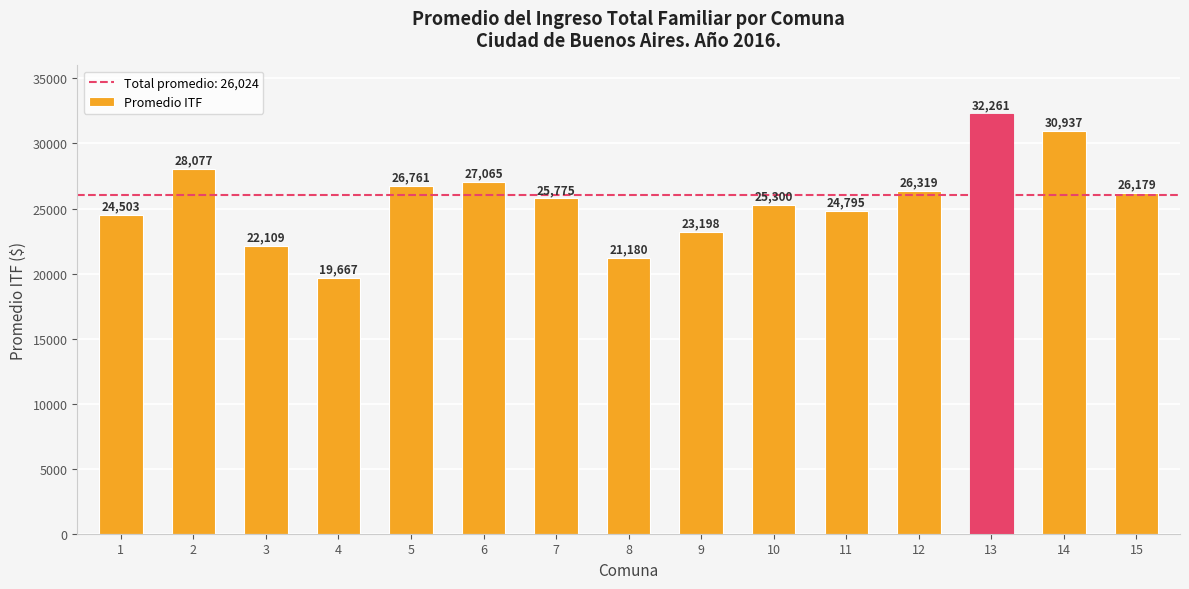

List the labels in order of value, smallest first.

4, 8, 3, 9, 1, 11, 10, 7, 15, 12, 5, 6, 2, 14, 13